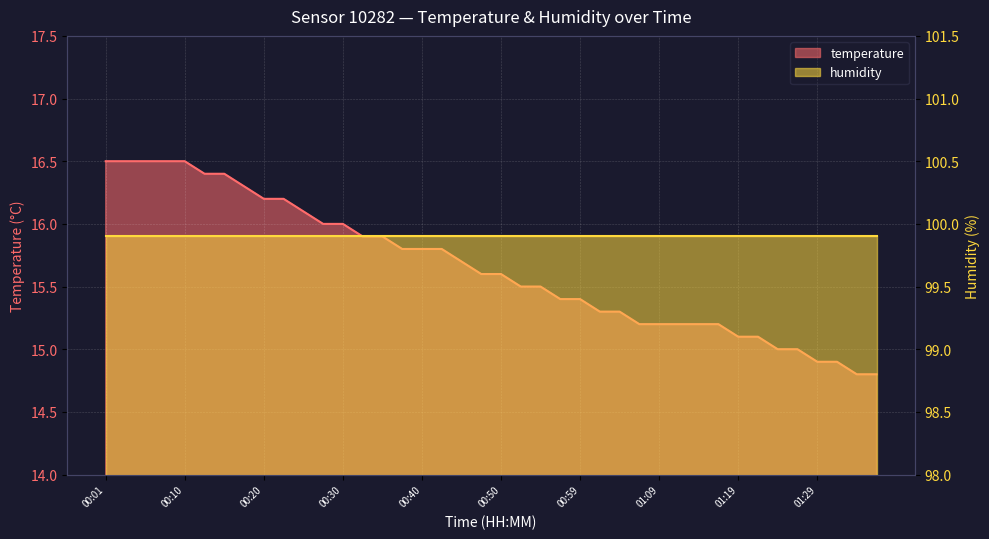

What is the minimum value shown in the chart?

14.8